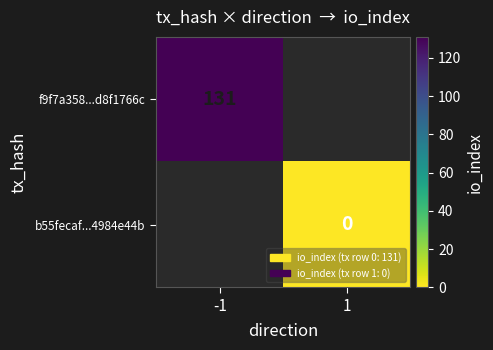

Is it true that f9f7a358...d8f1766c equals 56 at -1?

False